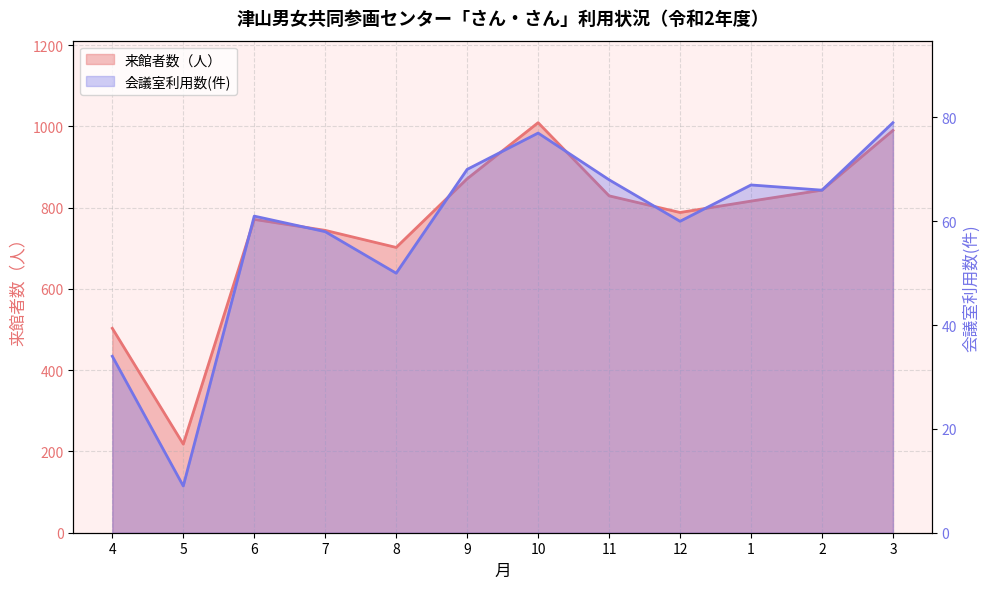

True or false: 会議室利用数(件) and 来館者数（人） intersect in this chart.

False